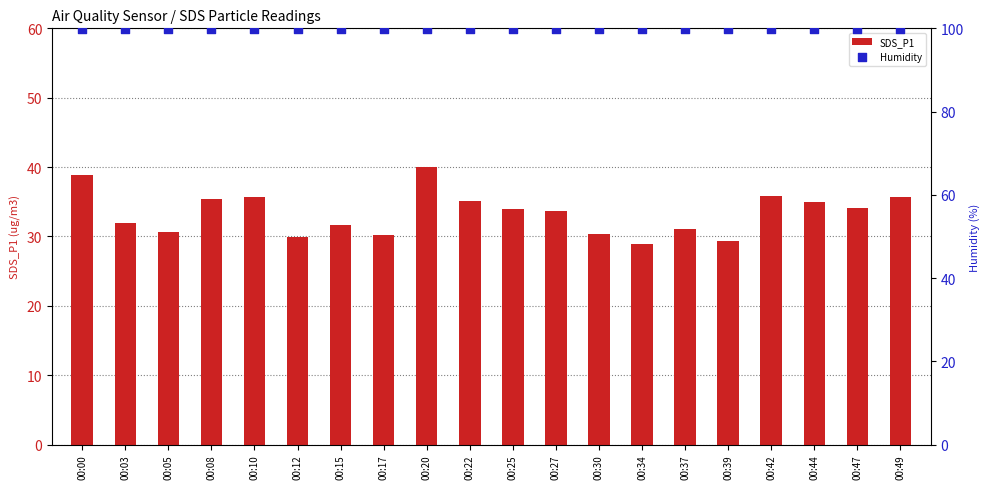

Which series reaches the maximum Y coordinate?

Humidity